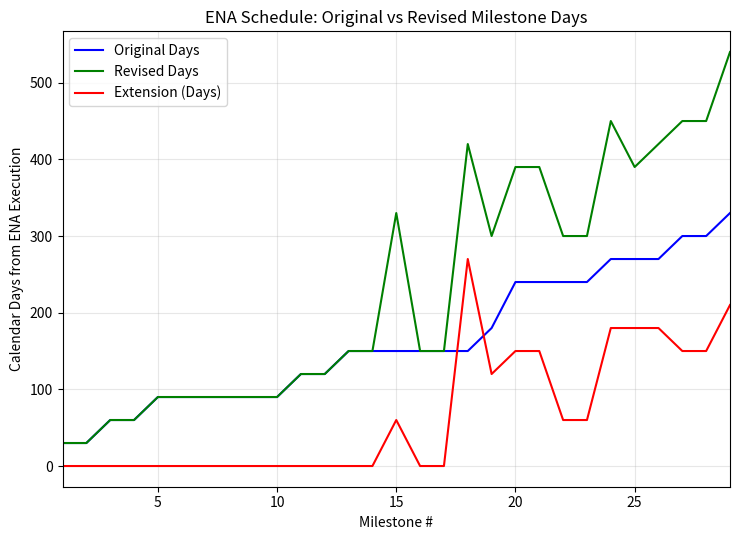

Which series has the largest total across all categories?

Revised Days